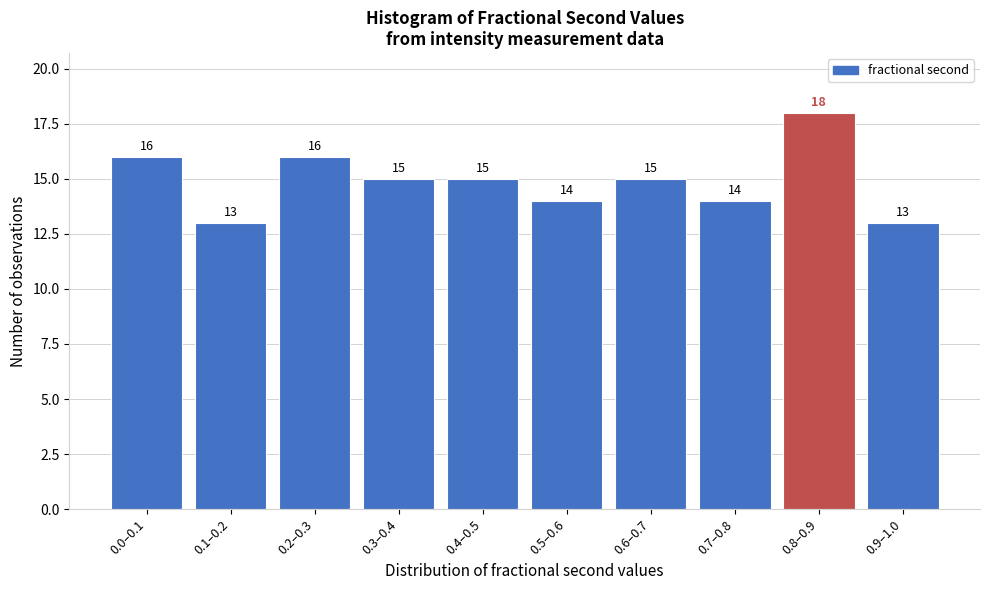

Reading left to right, transcribe all the data shown in this chart.

0.0–0.1=16	0.1–0.2=13	0.2–0.3=16	0.3–0.4=15	0.4–0.5=15	0.5–0.6=14	0.6–0.7=15	0.7–0.8=14	0.8–0.9=18	0.9–1.0=13